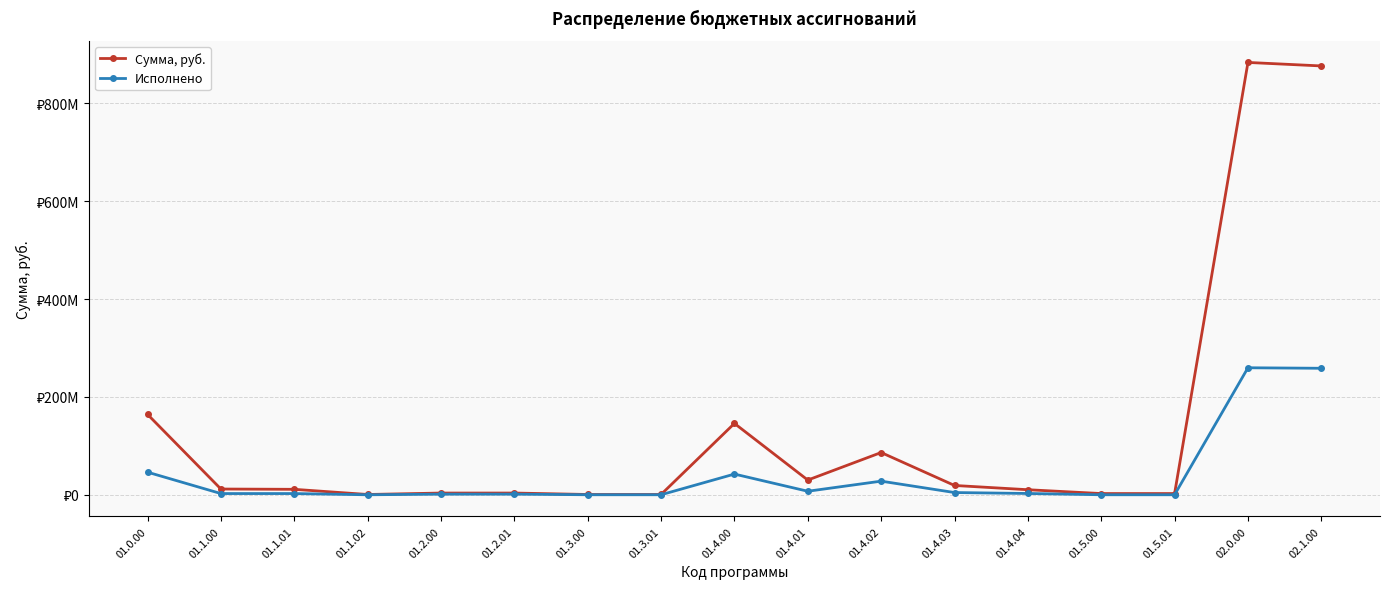

True or false: Сумма, руб. and Исполнено intersect in this chart.

False